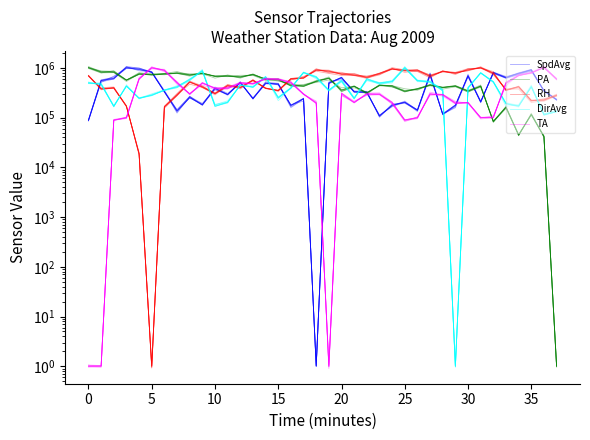

How many lines are shown in the chart?

5